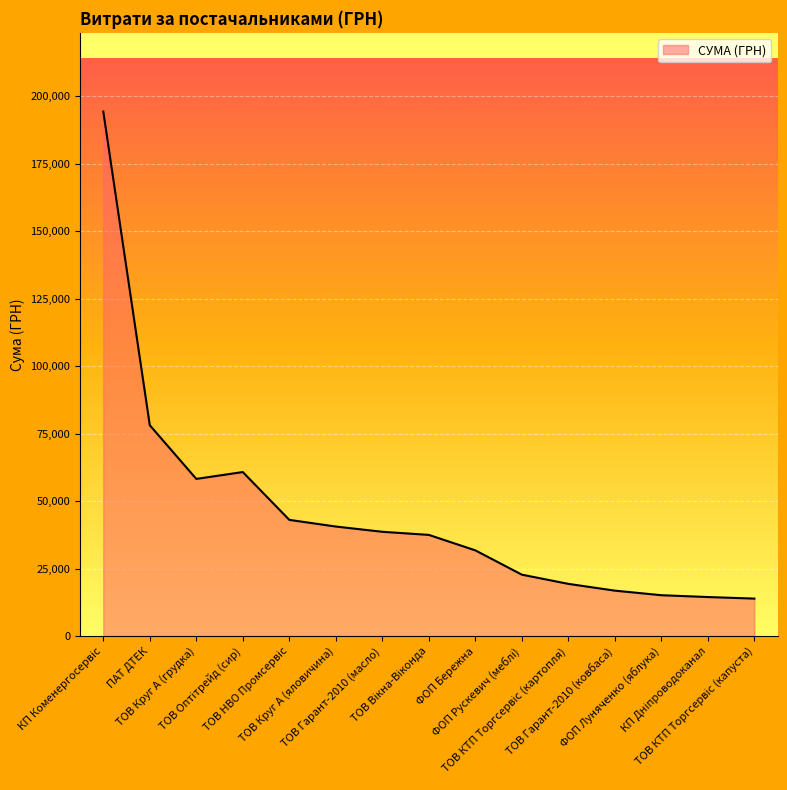

What is the greatest value displayed?

194251.9